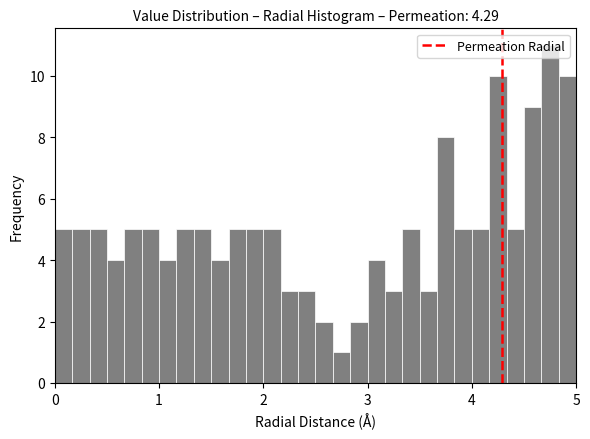

Read against the x-axis, roughly where is the centre of the tallest bar?

4.8